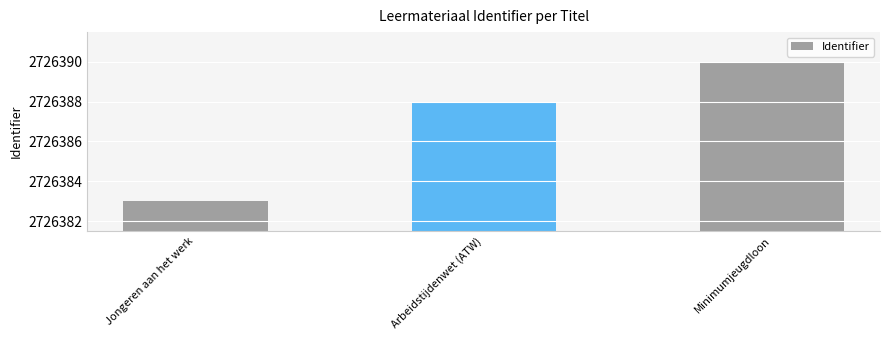

Reading left to right, extract all data points from this chart.

2726383	2726388	2726390